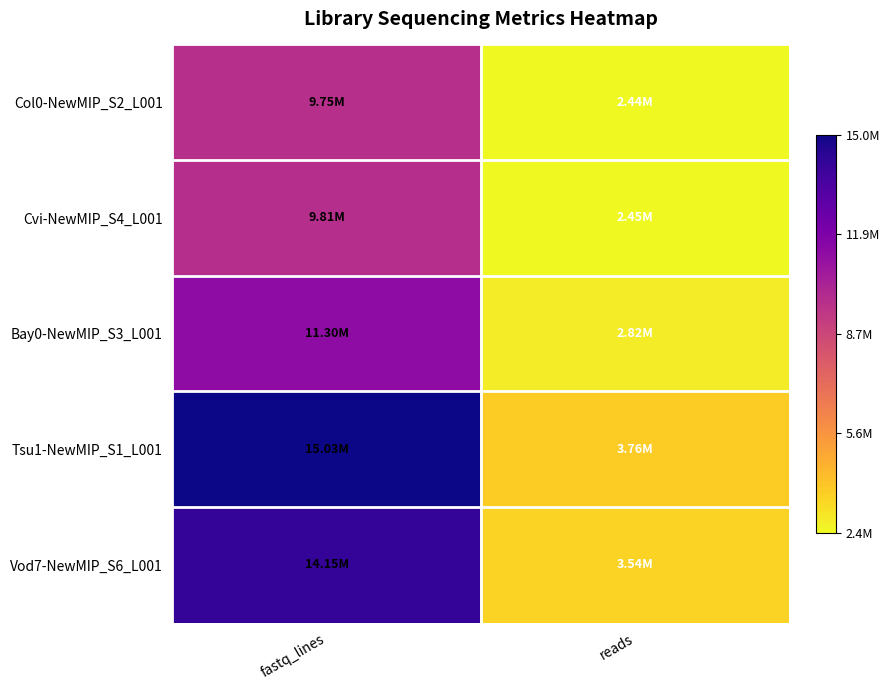

What is the spread (max minus min) of values at fastq_lines?

5274328